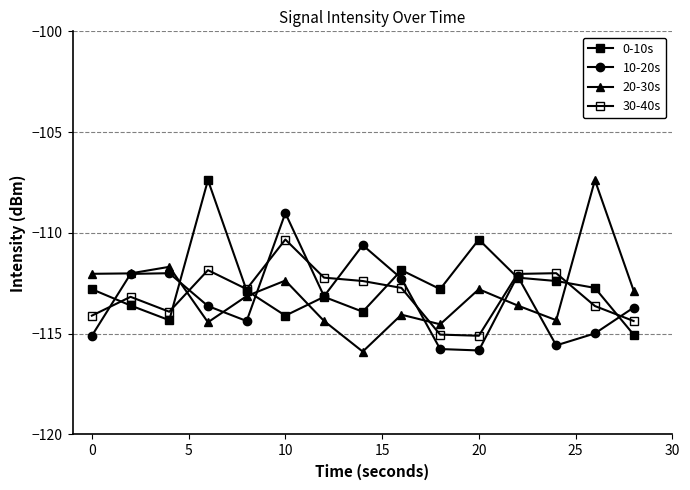

How many data points in 10-20s are above -113?

6